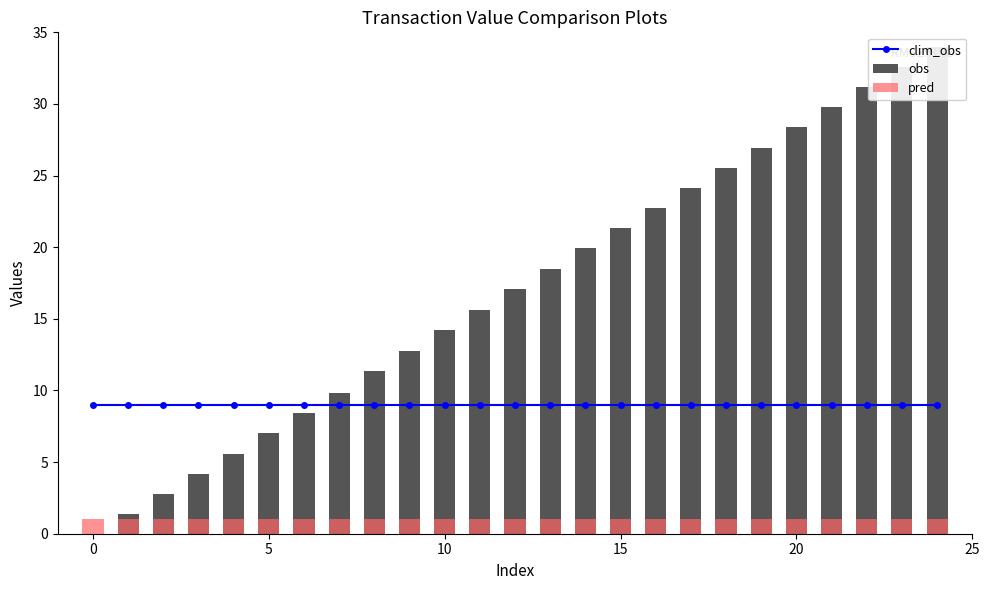

The pred series shows 1.0 at 17. True or false?

True